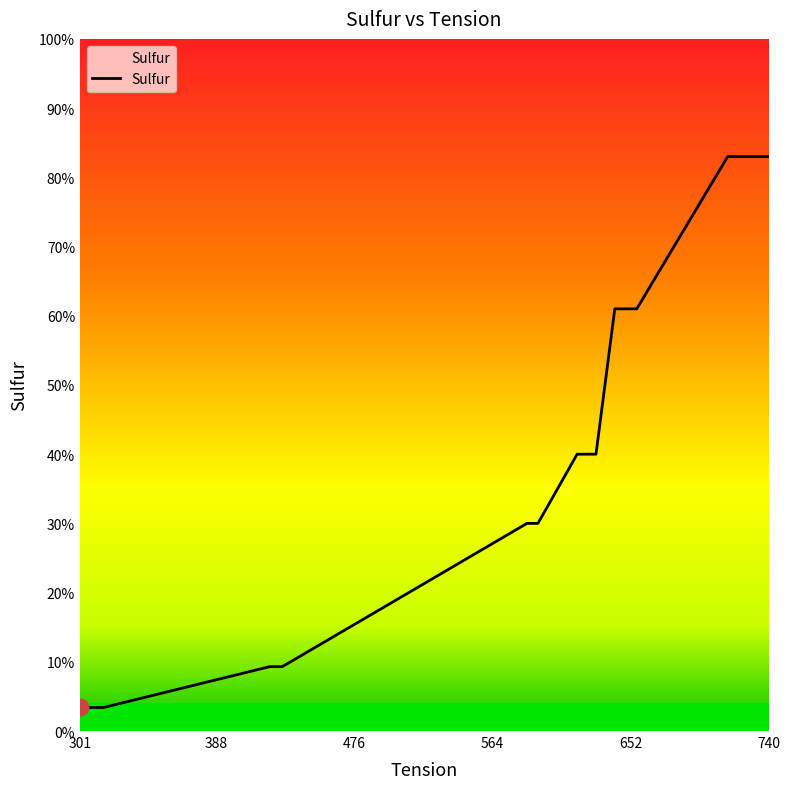

List the labels in order of value, smallest first.

301, 316, 430, 422, 593, 586, 630, 618, 656, 642, 740, 714